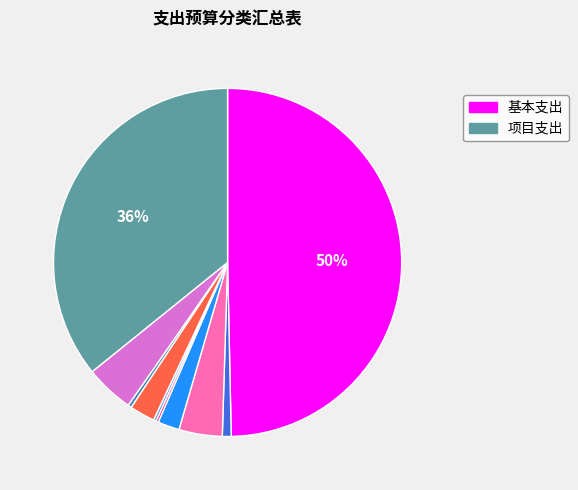

To the nearest percent, what is the average slice percentage?

10%